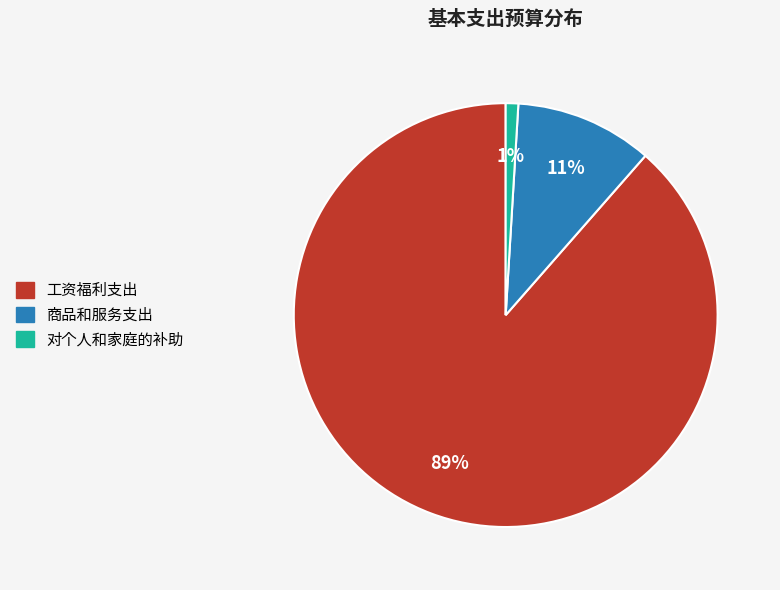

Is it true that 工资福利支出 is 74% of the pie?

False